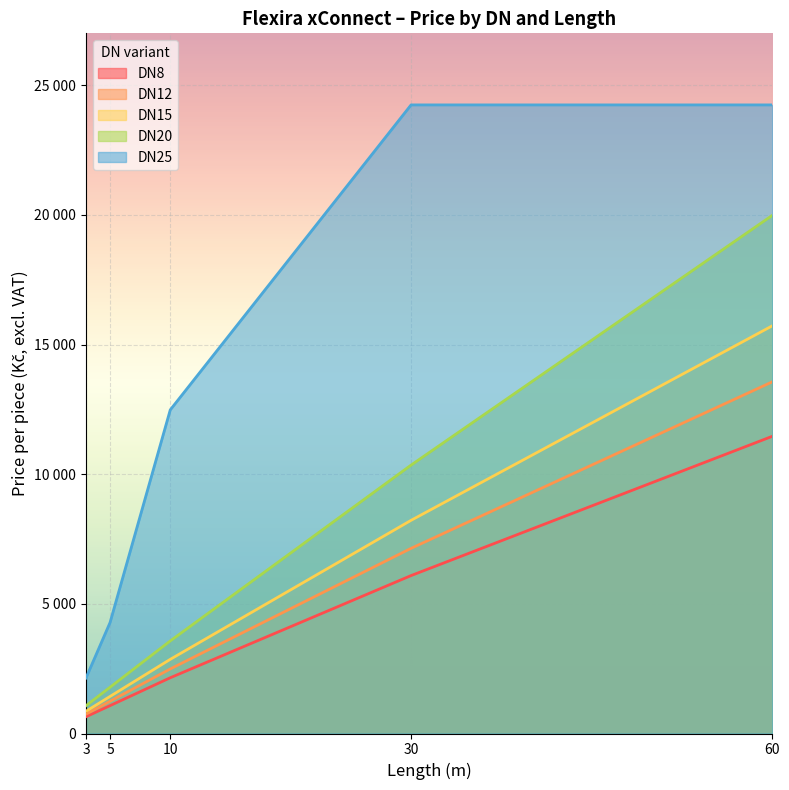

How many series are shown in this chart?

5